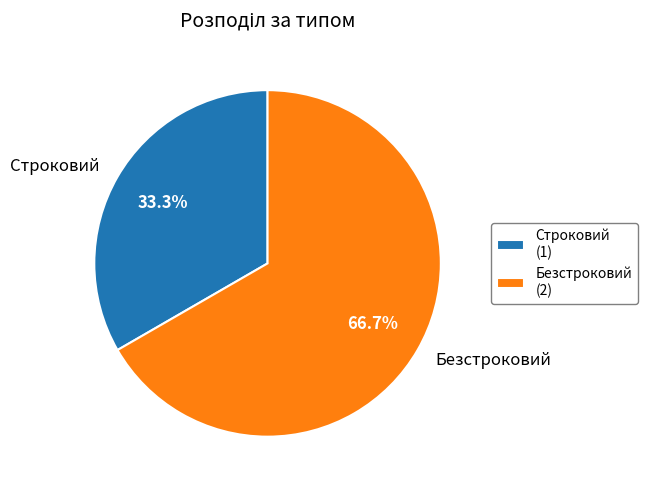

Count the number of slices in the pie.

2